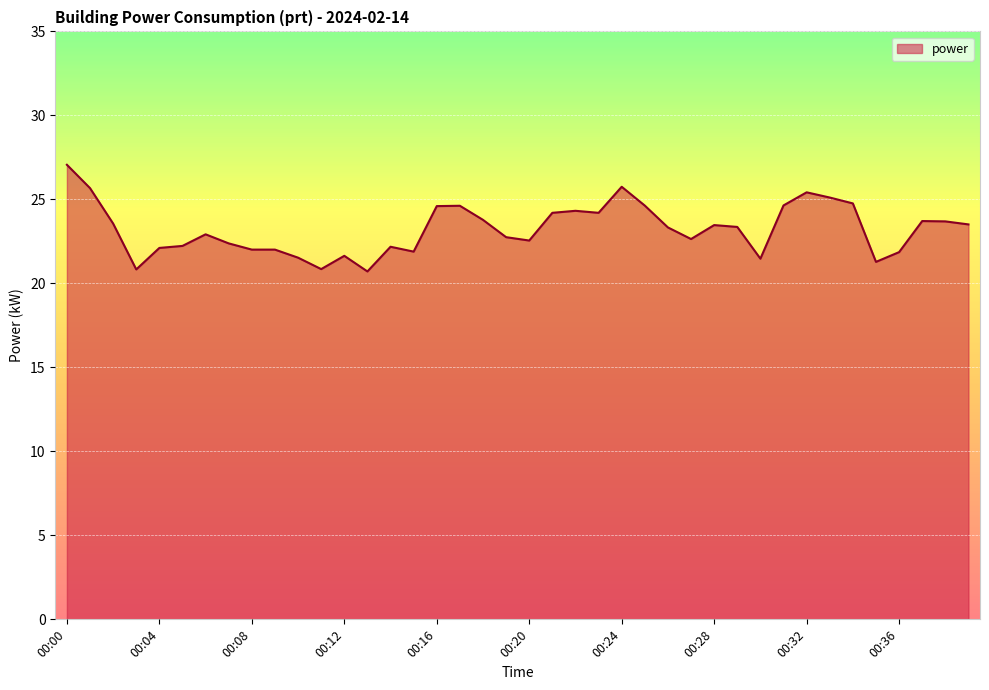

How many distinct data groups are displayed?

1